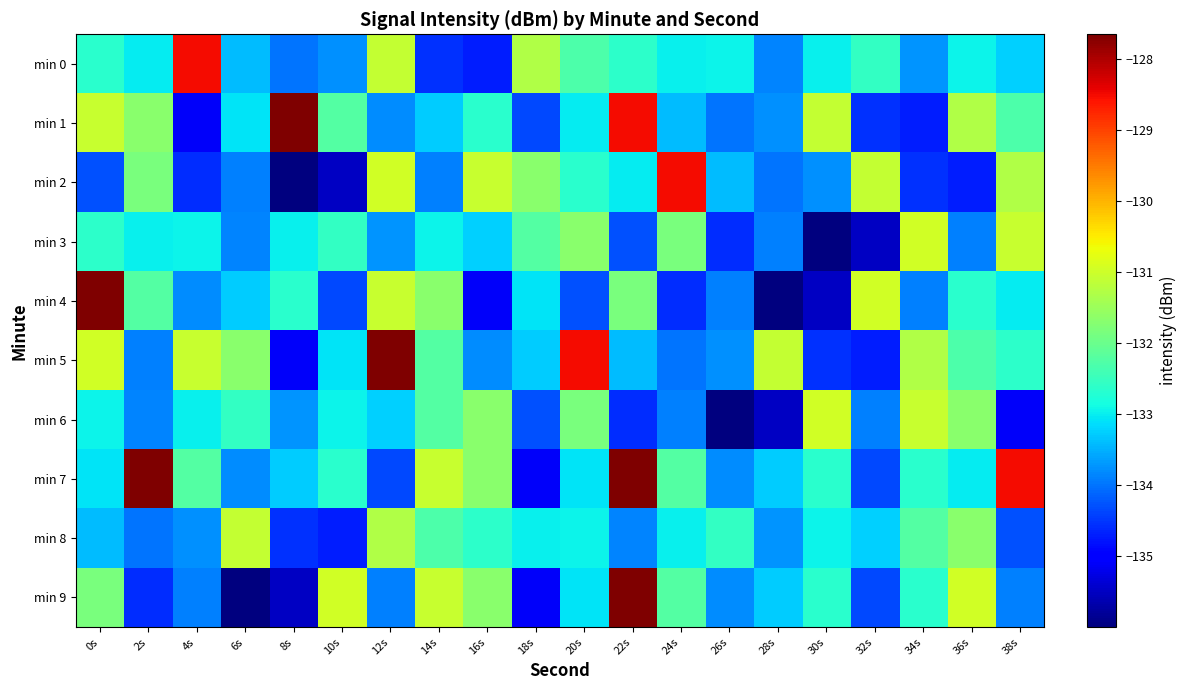

At which category is the sum across all series the highest?

22s